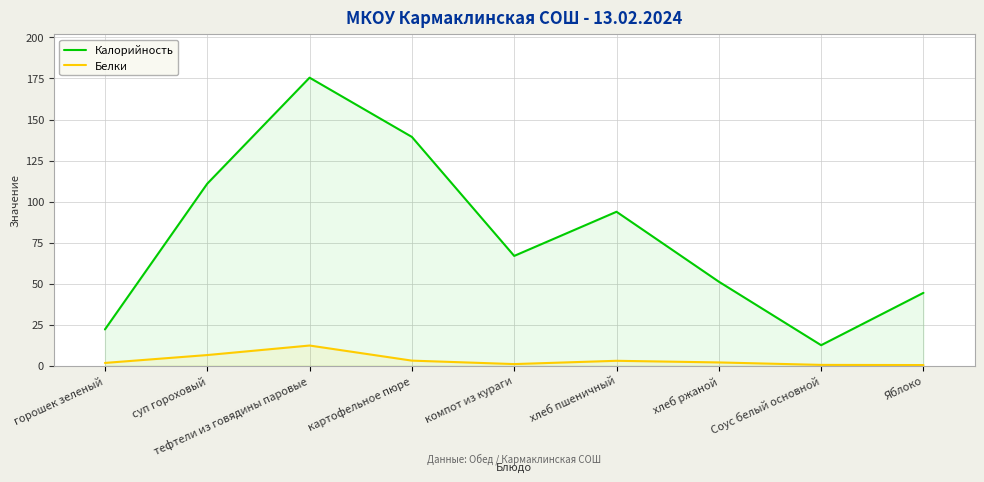

List the series in order of their peak value, lowest first.

Белки, Калорийность